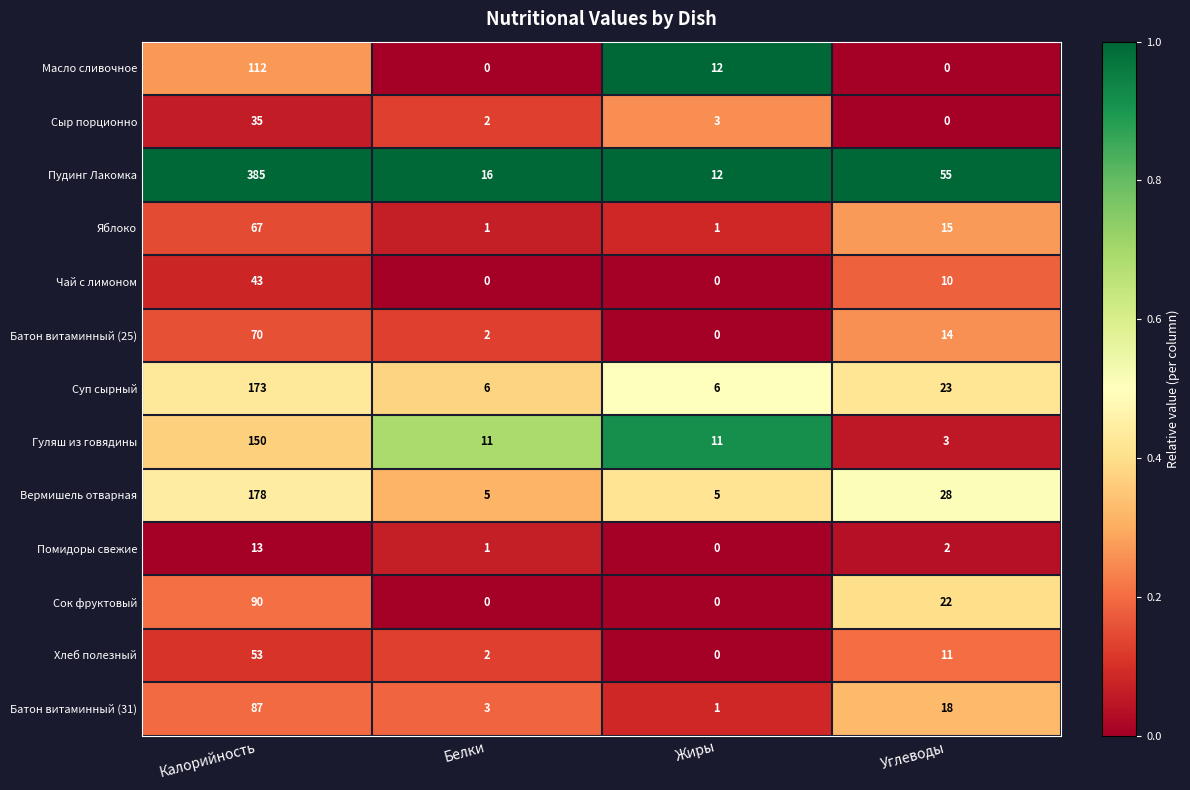

What is the minimum value for Вермишель отварная?

5